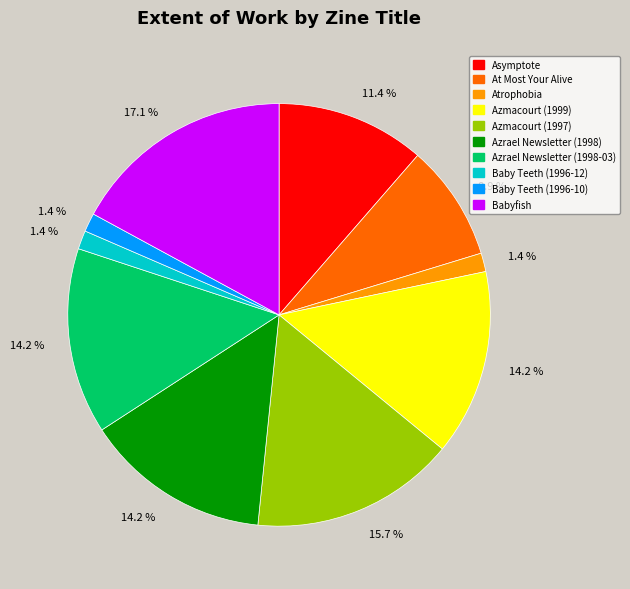

Does any single category account for the majority?

No